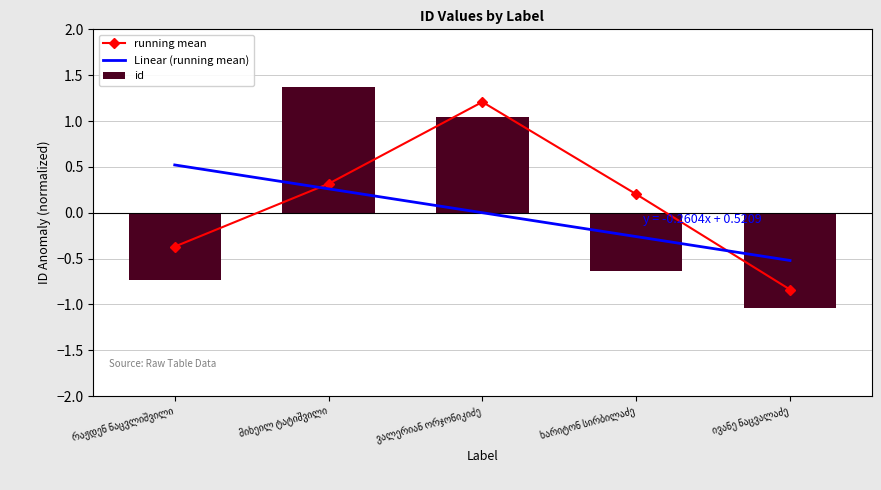

What is the label of the 4th bar from the left?

ხარიტონ სირბილაძე